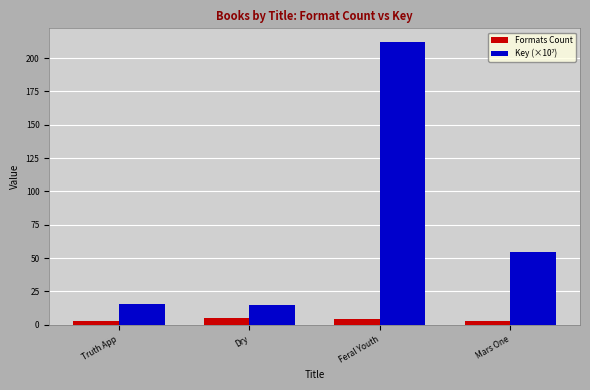

At which label does Formats Count first exceed 4?

Dry